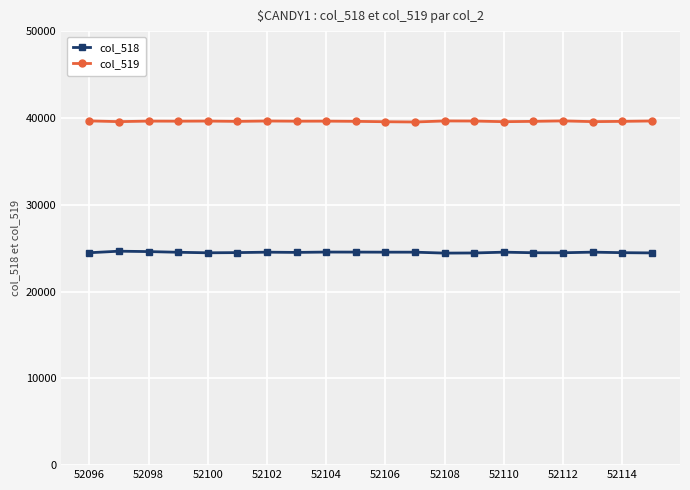

What is the average value of the col_519 series?

39612